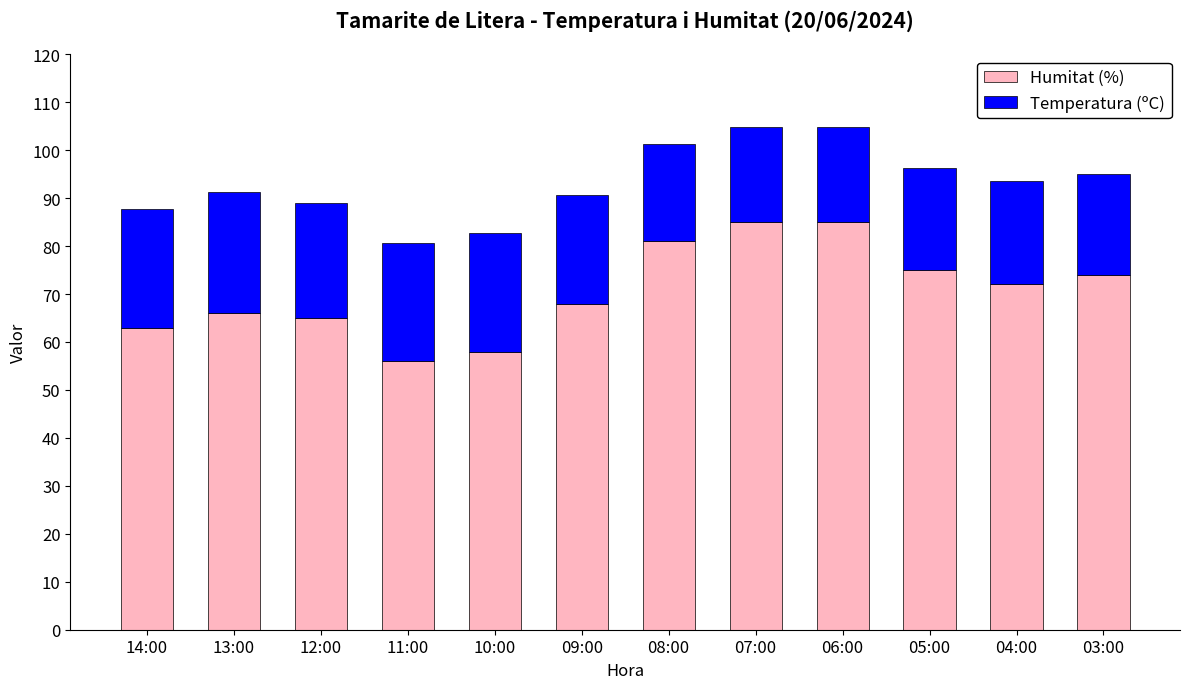

What is the total value across all series at 11:00?

80.6